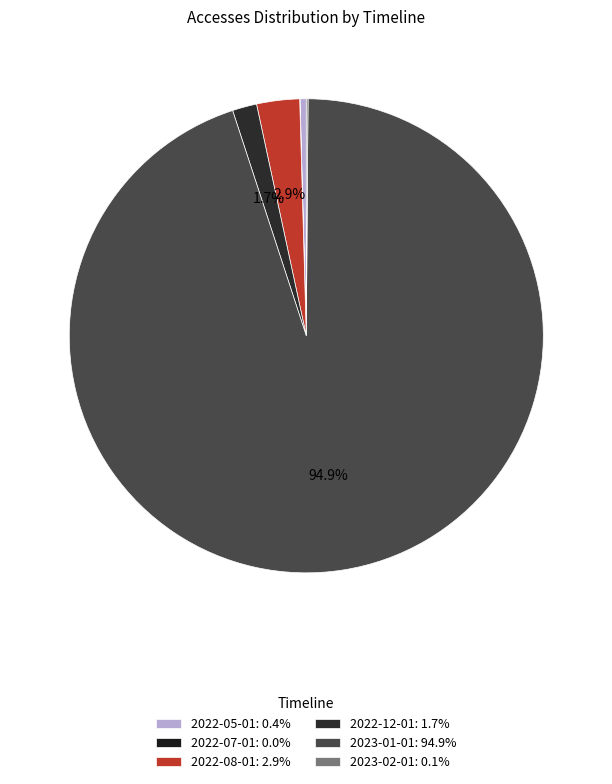

What is the total percentage of 2023-02-01 and 2022-05-01?

0.5%